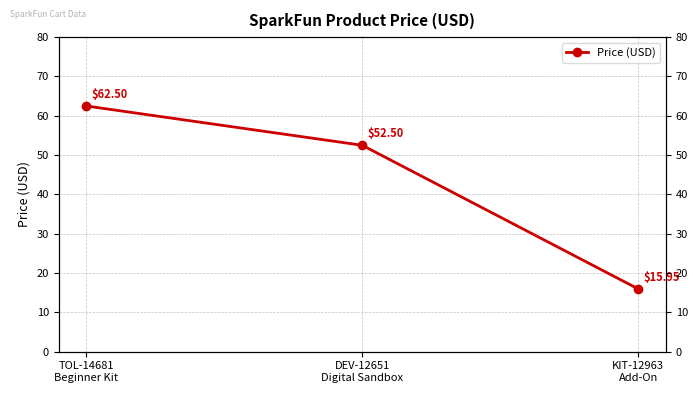

What is the sum of all values?

130.9